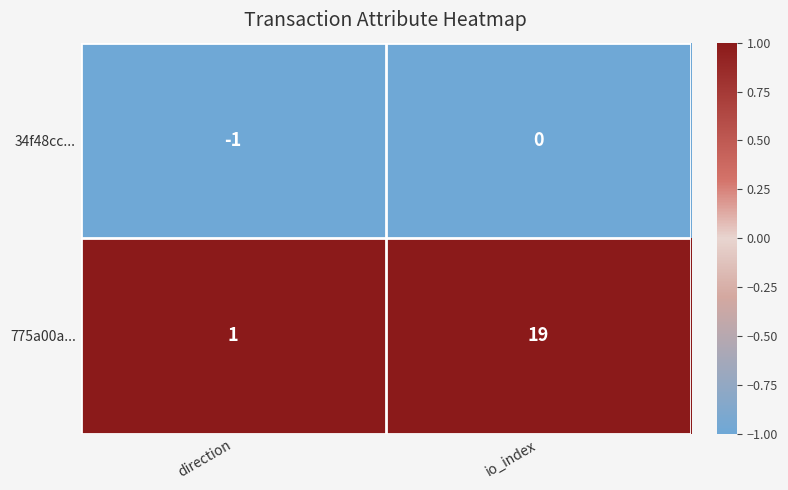

What is the difference between the highest and lowest values at io_index?

19